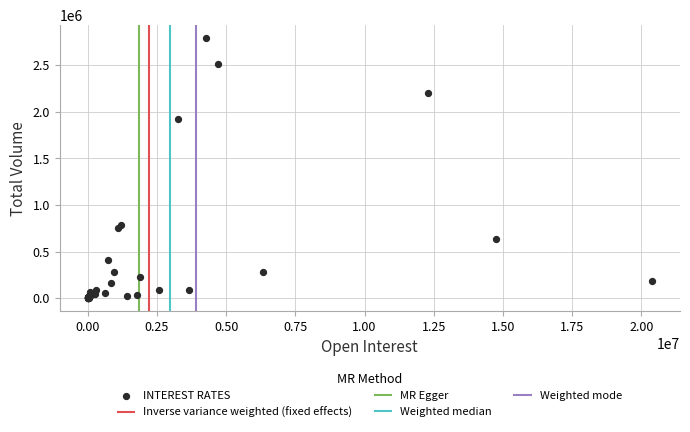

What Y value in the scatter plot is closest to 1398071?

1925832